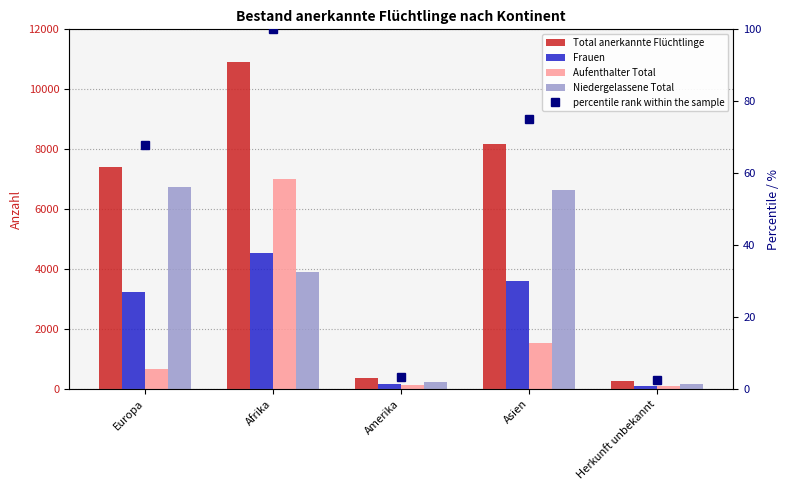

Rank the series at Herkunft unbekannt from highest to lowest value.

Total anerkannte Flüchtlinge, Niedergelassene Total, Aufenthalter Total, Frauen, percentile rank within the sample